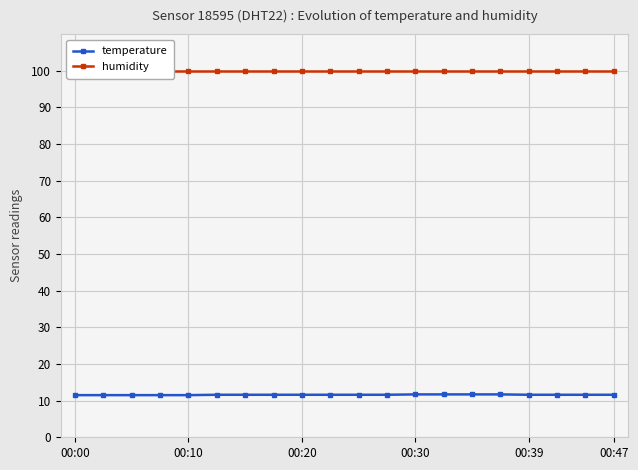

What is the sum of all humidity values?

1998.0